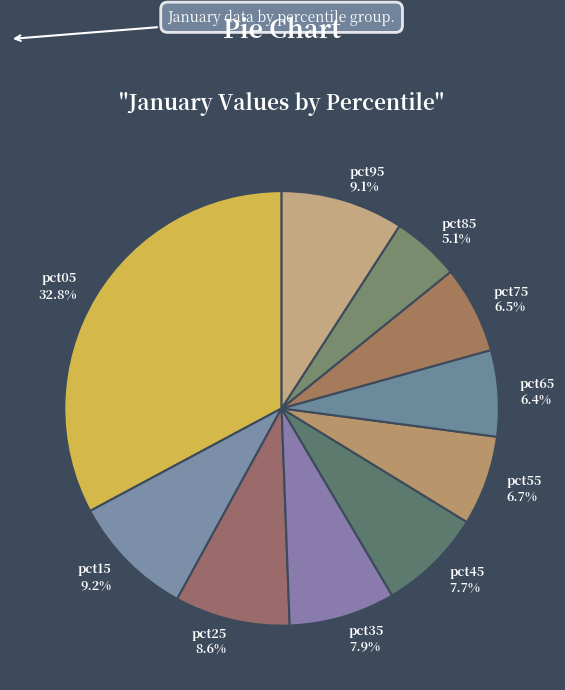

How many segments does this pie chart have?

10